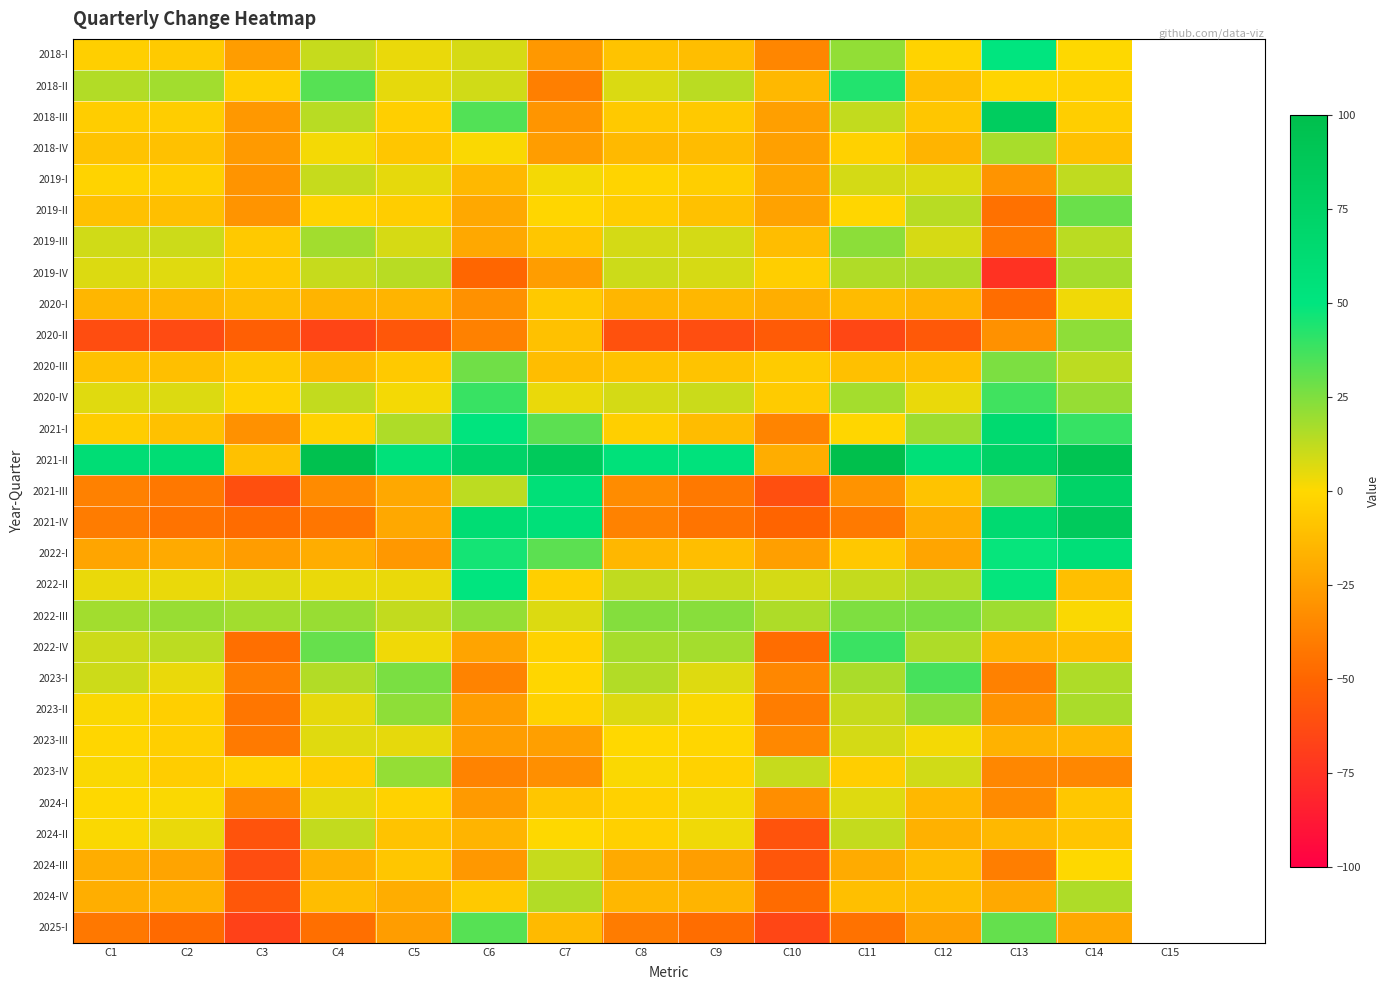

Which series changed the most between C8 and C11?

2021-II